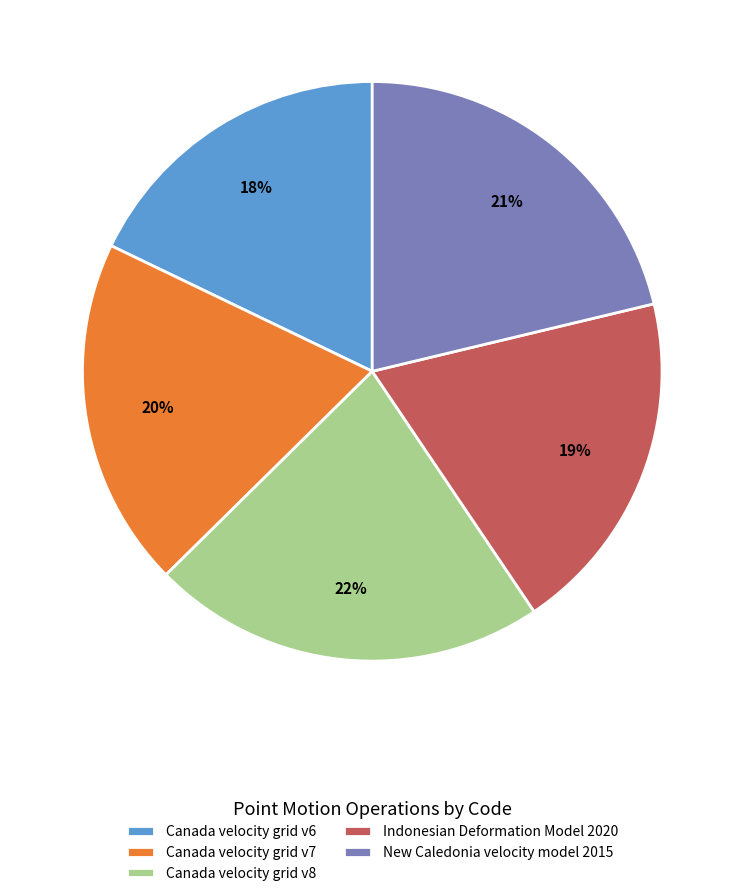

Is it true that Indonesian Deformation Model 2020 is 19% of the pie?

True